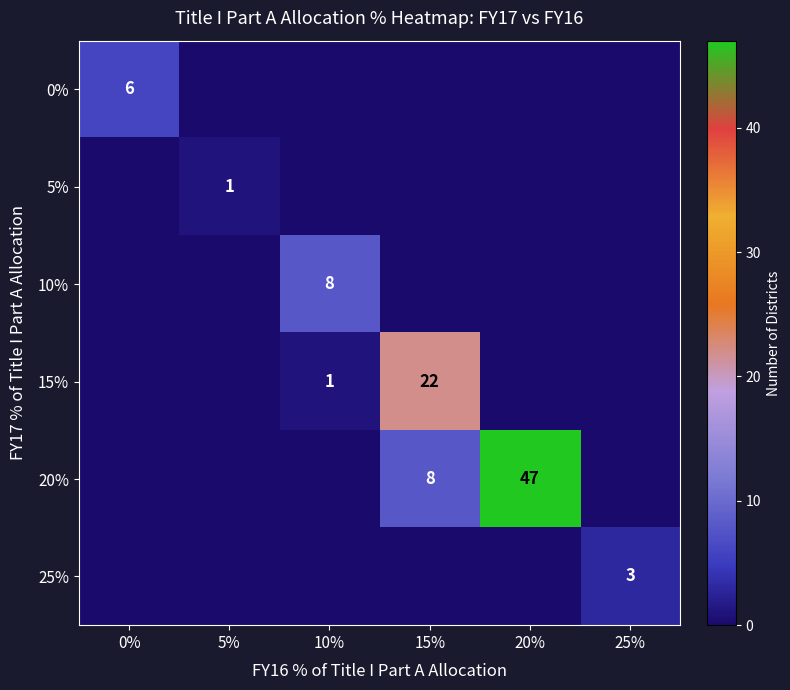

At which category is the sum across all series the highest?

20%